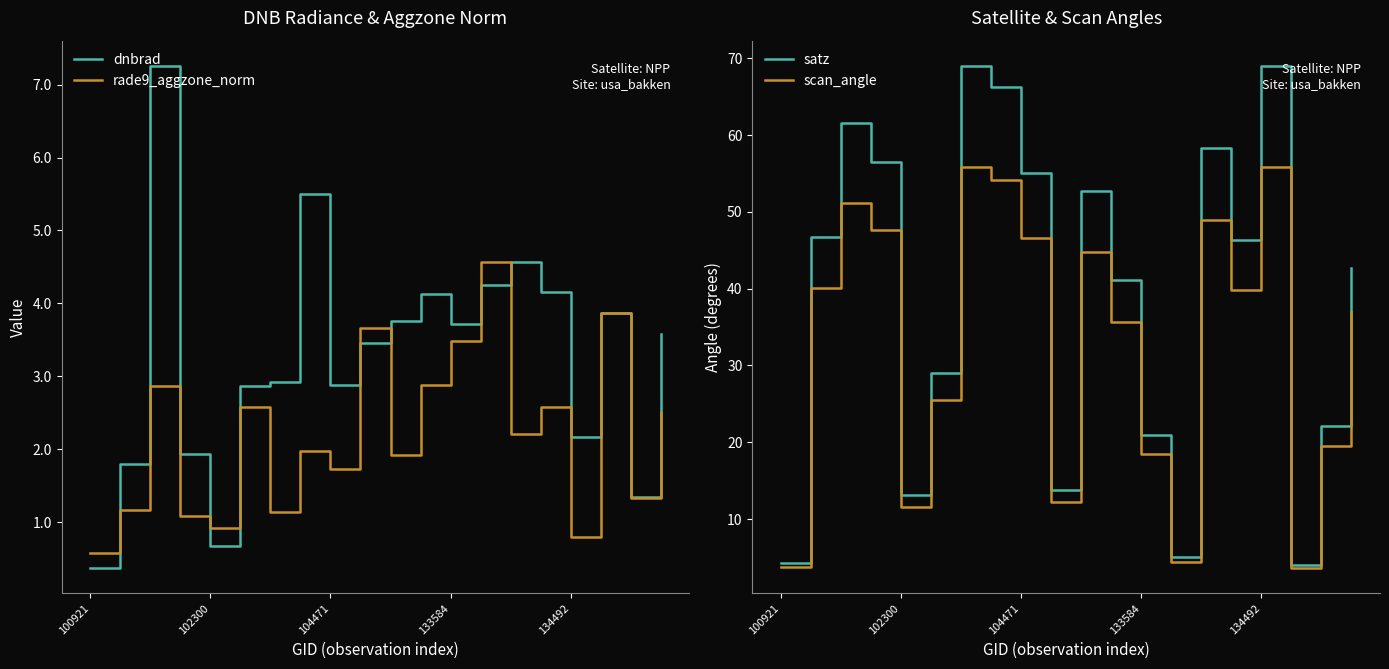

Which label corresponds to the smallest value in the chart?

100921